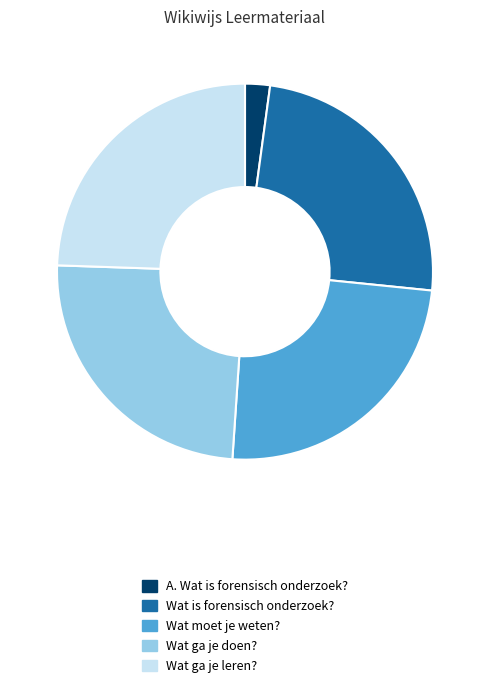

Approximately how many times larger is the value at Wat ga je leren? compared to Wat is forensisch onderzoek??

1.0